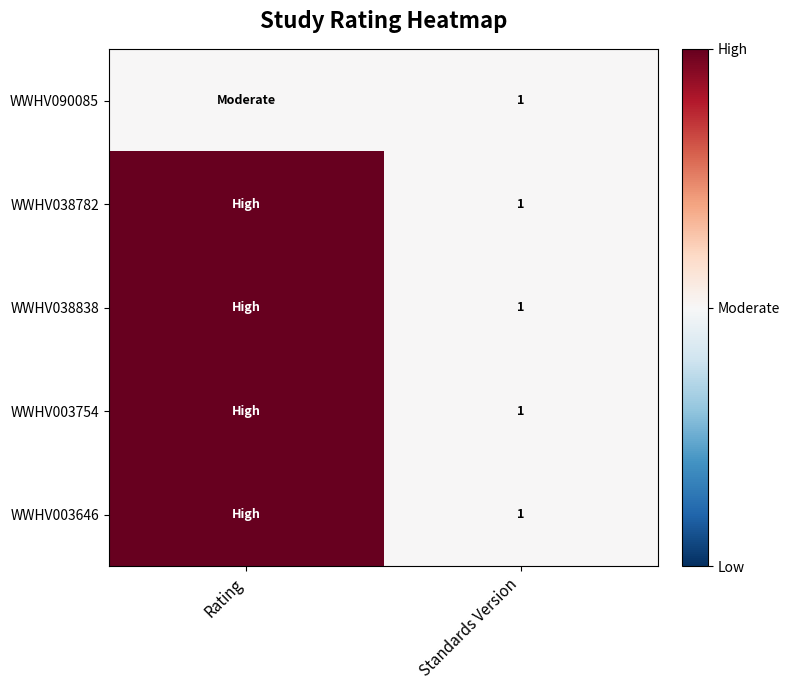

What is the total value across all series at Standards Version?

5